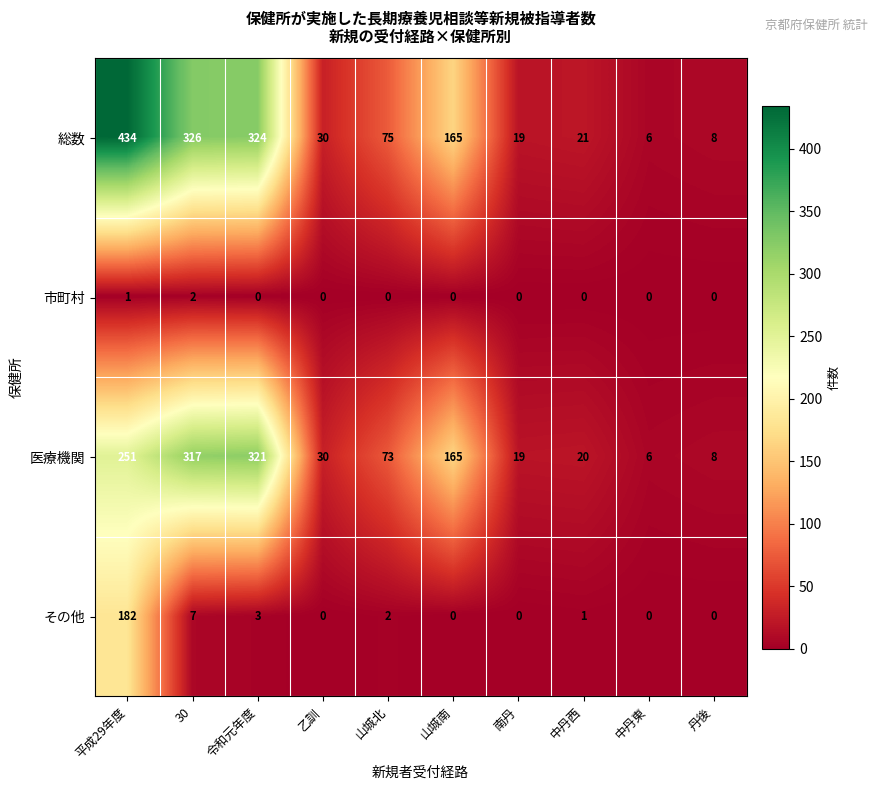

What is the difference between the その他 values at 中丹東 and 平成29年度?

182